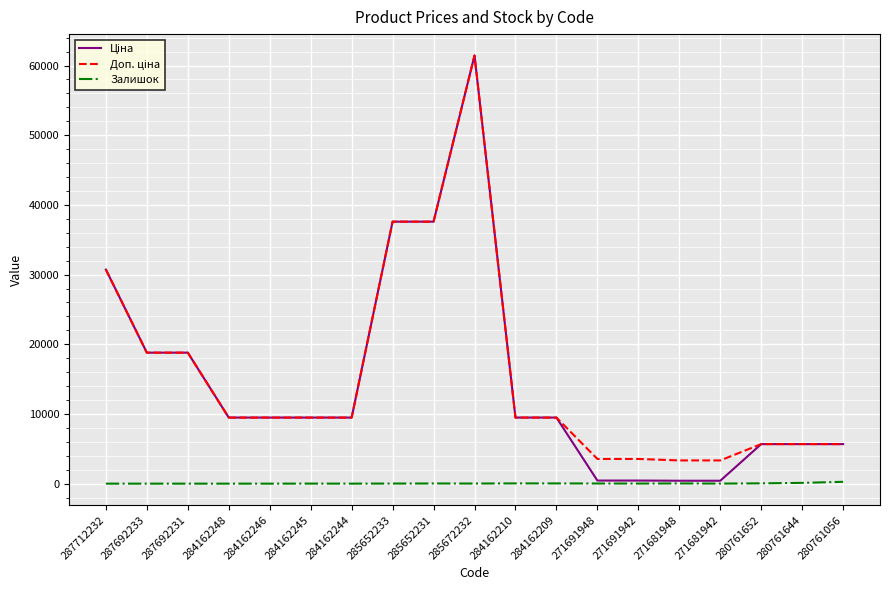

What is the greatest value displayed?

61434.3